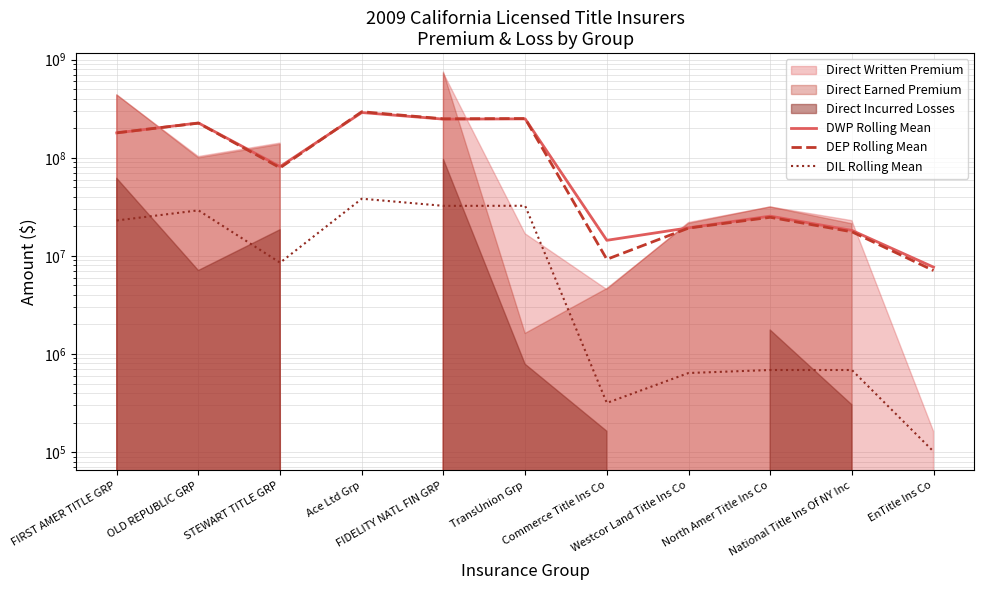

What is the minimum value shown in the chart?

101332.3